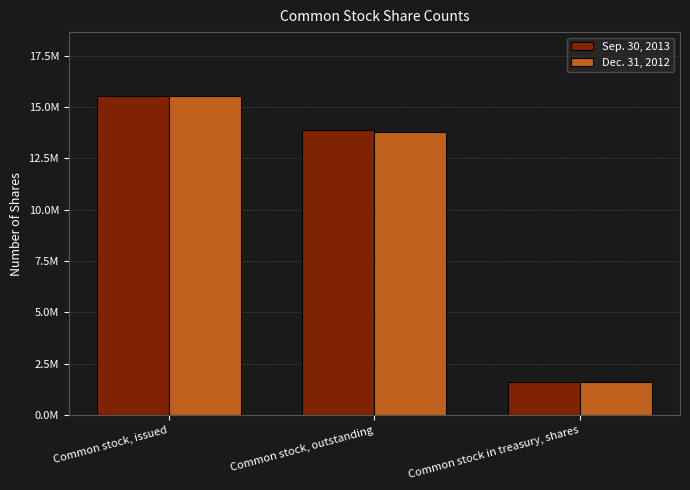

List the labels in order of Sep. 30, 2013 value, largest first.

Common stock, issued, Common stock, outstanding, Common stock in treasury, shares